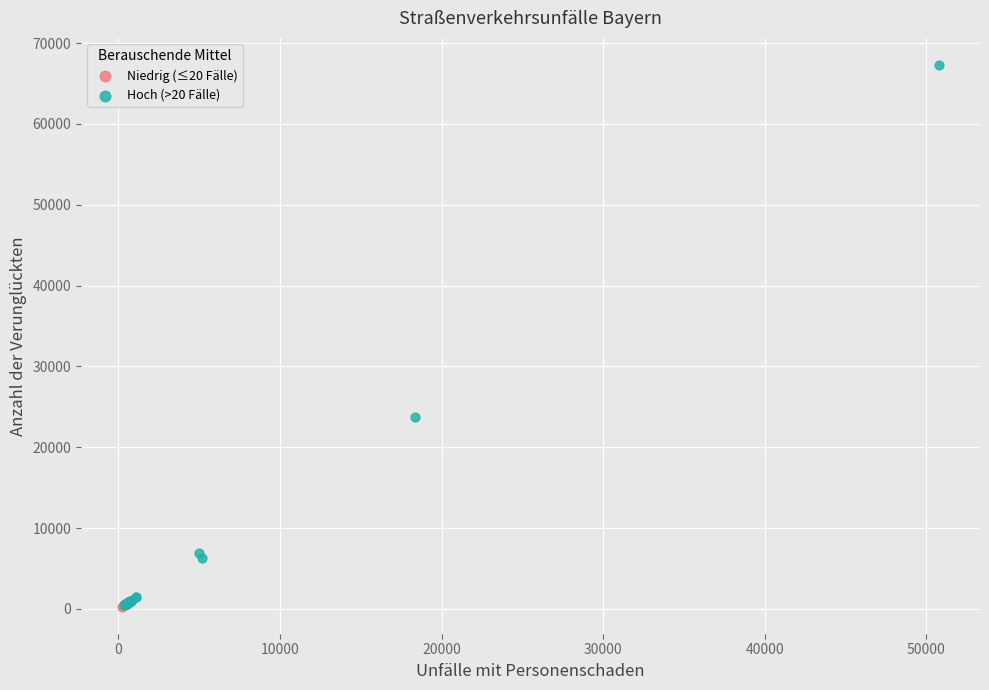

Which series has the widest spread of Y values?

Hoch (>20 Fälle)